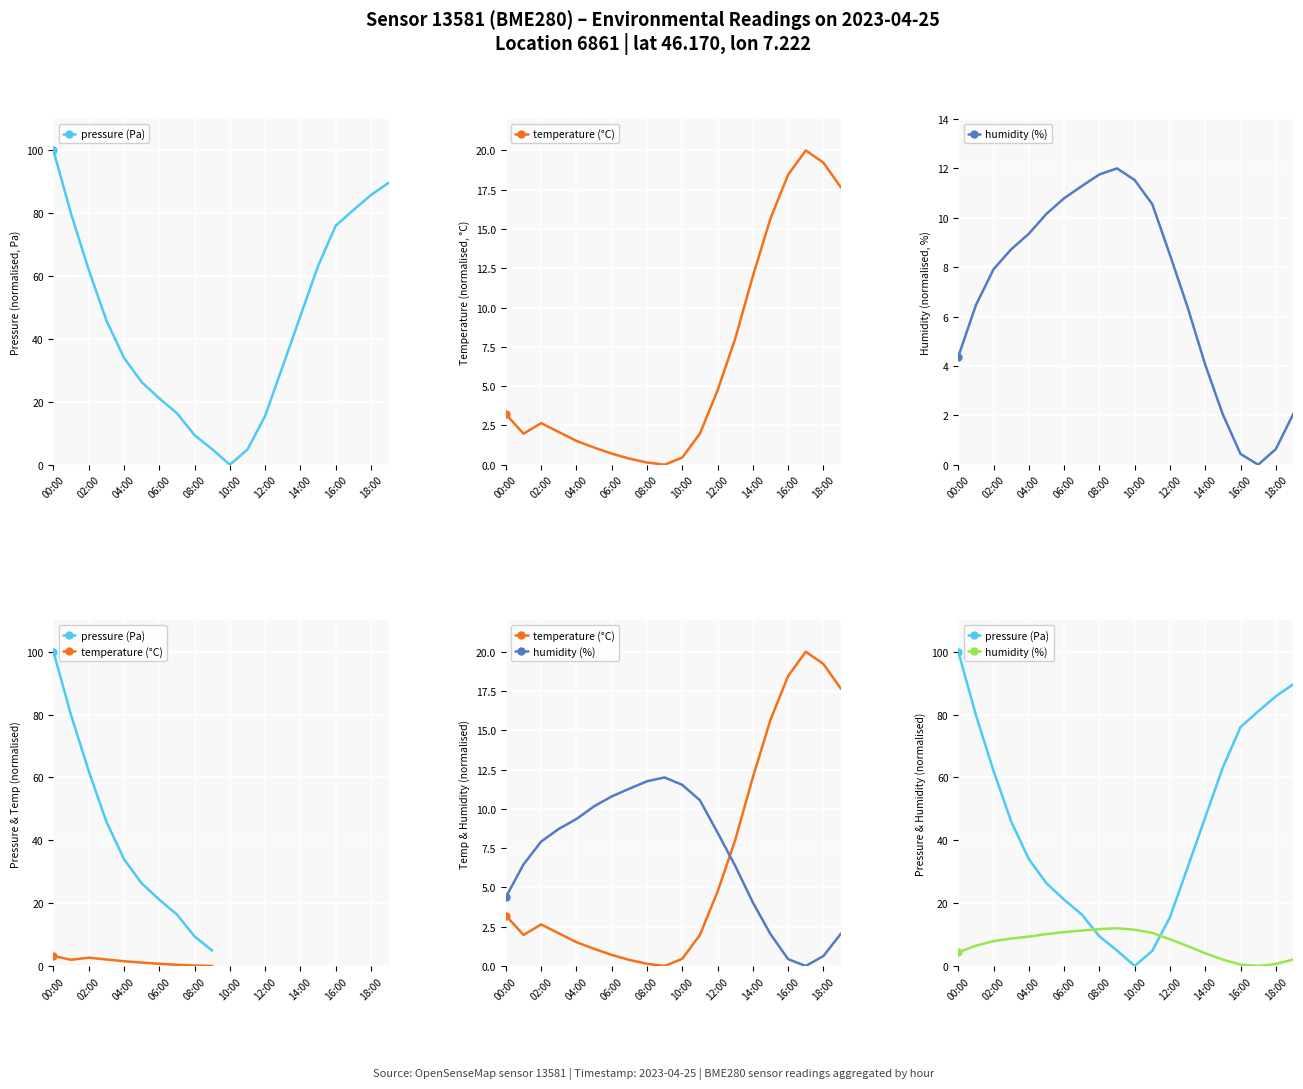

At which category is the sum across all series the highest?

19